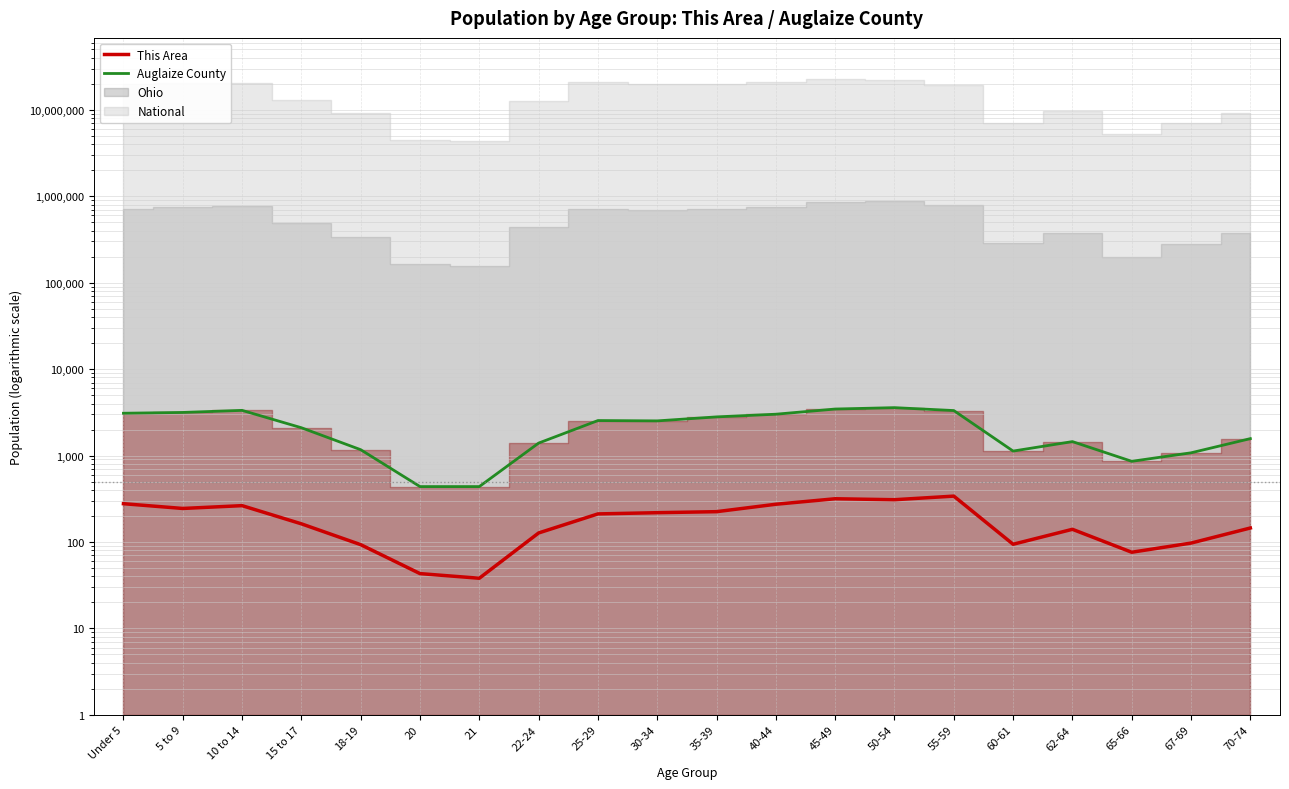

How many data points in This Area are less than 211?

10